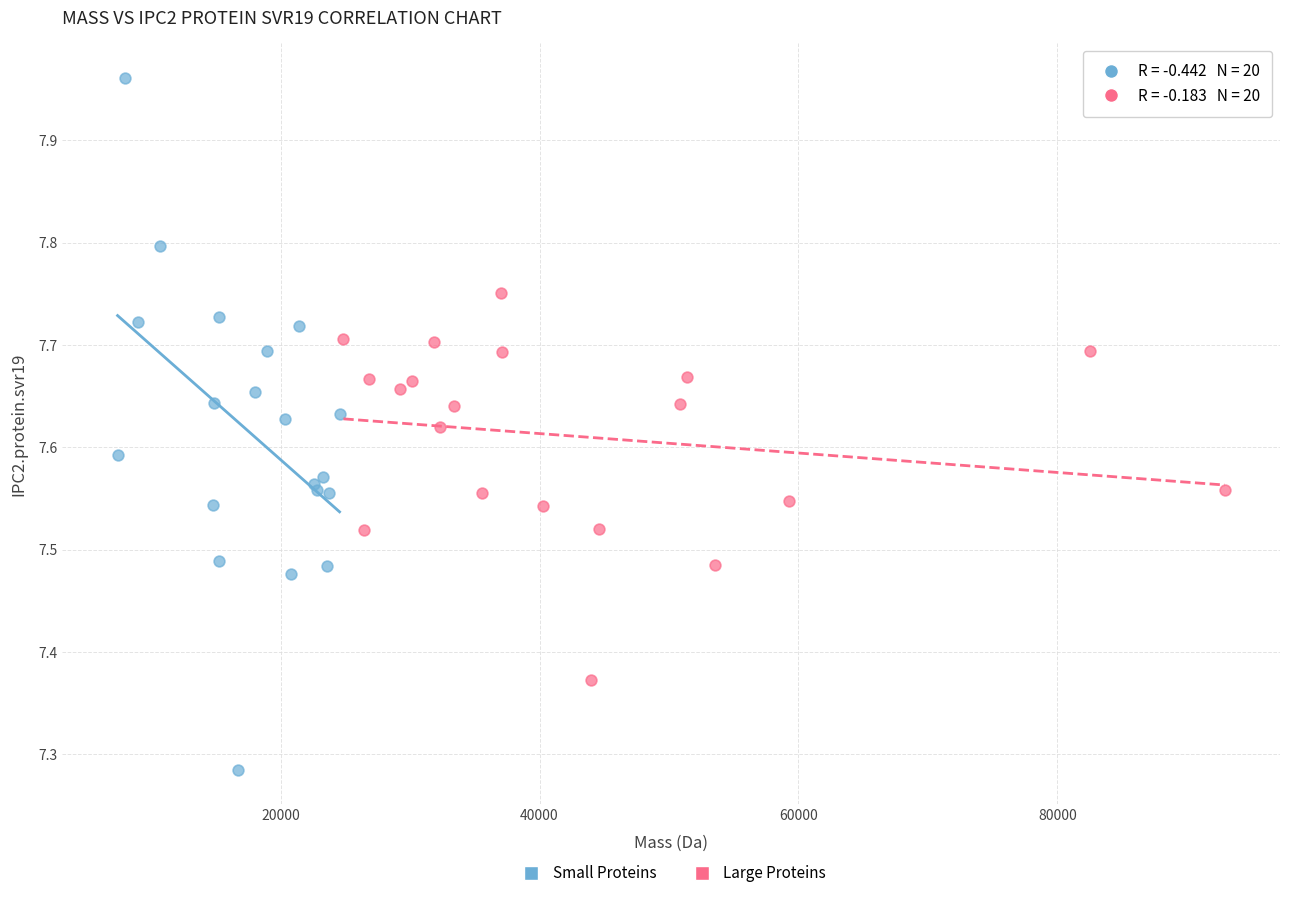

Which series contains the highest Y value?

Small Proteins